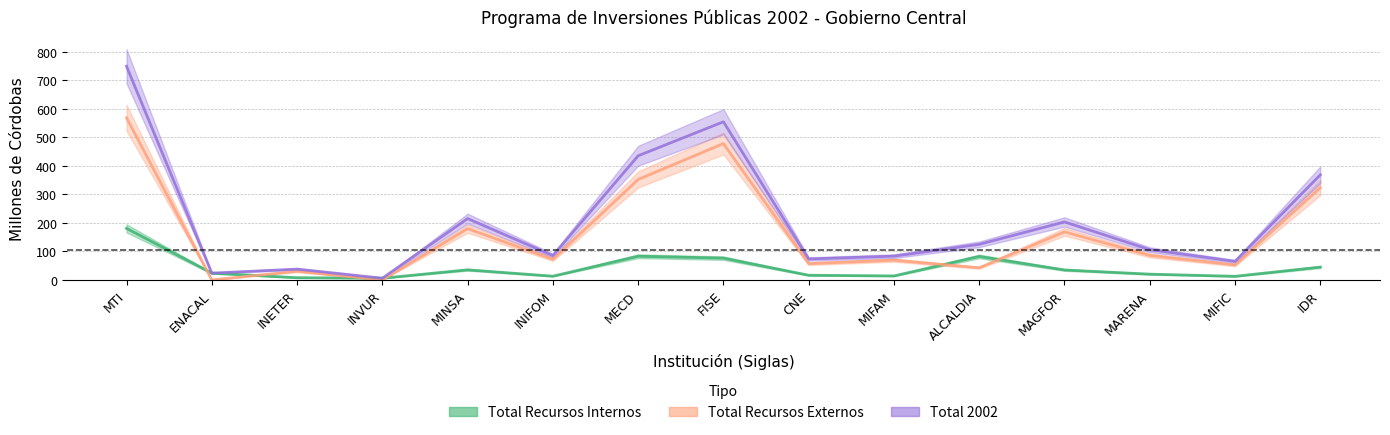

What is the label of the 10th point from the right?

INIFOM